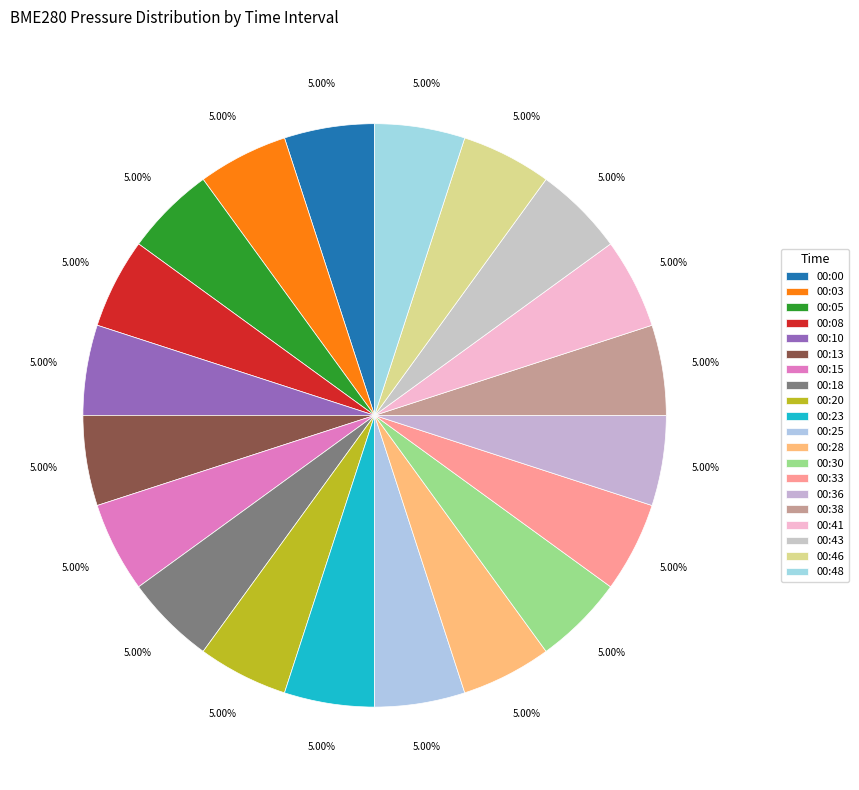

Does any single category account for the majority?

No